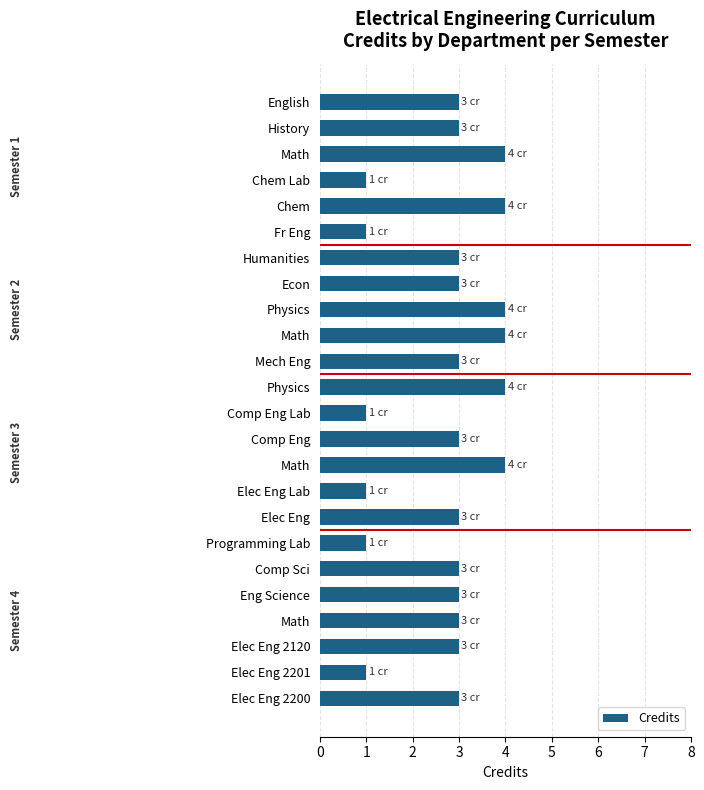

Count the number of data series in this chart.

1